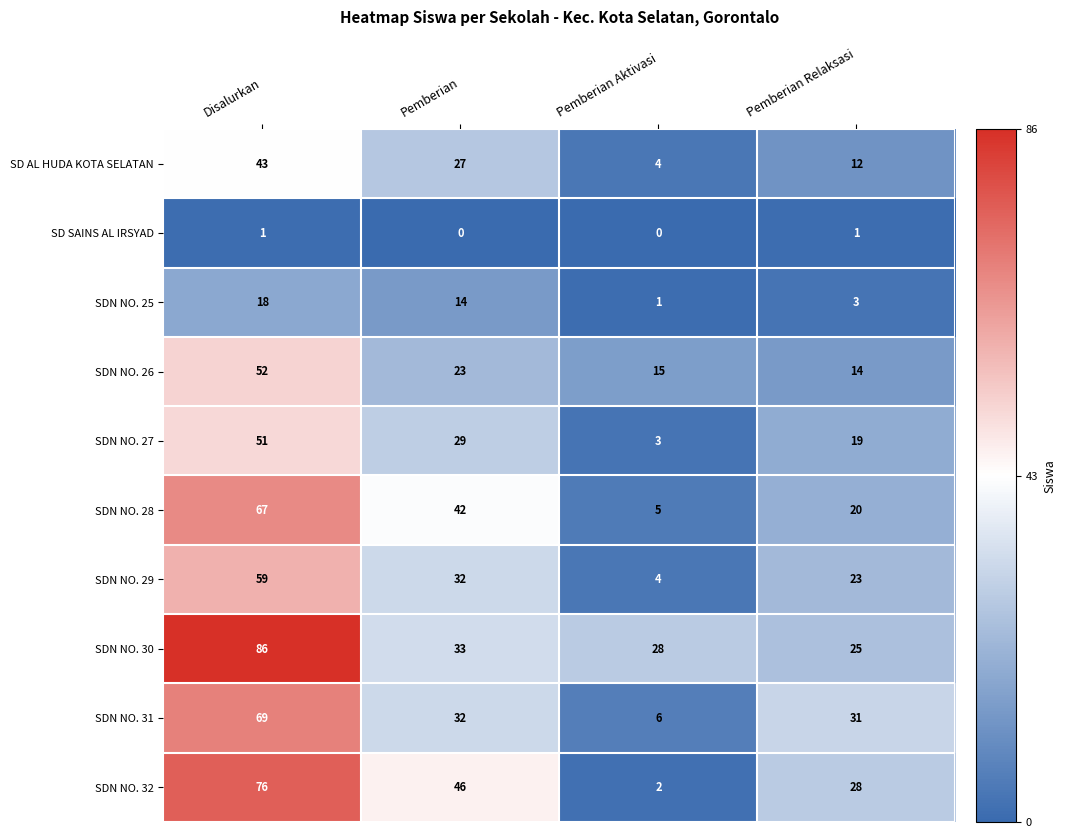

Which series has the largest total across all categories?

SDN NO. 30